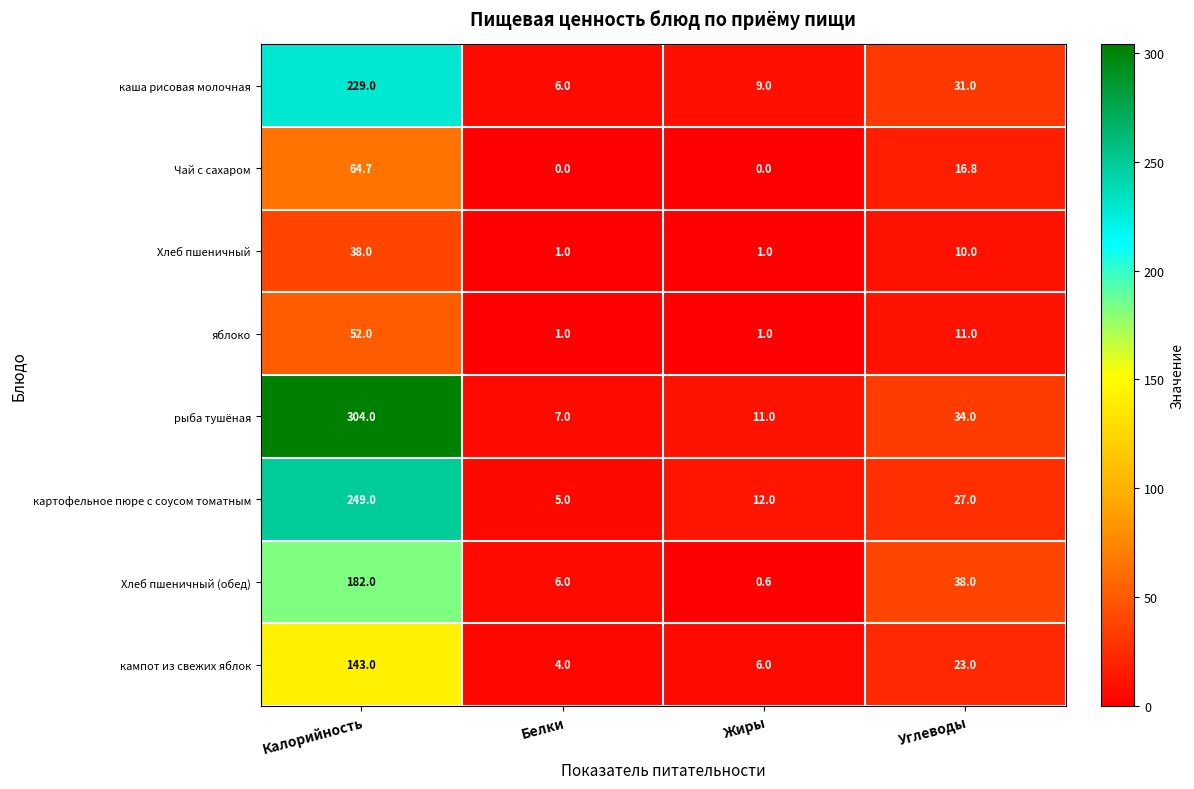

The Чай с сахаром series shows 29.4 at Белки. True or false?

False